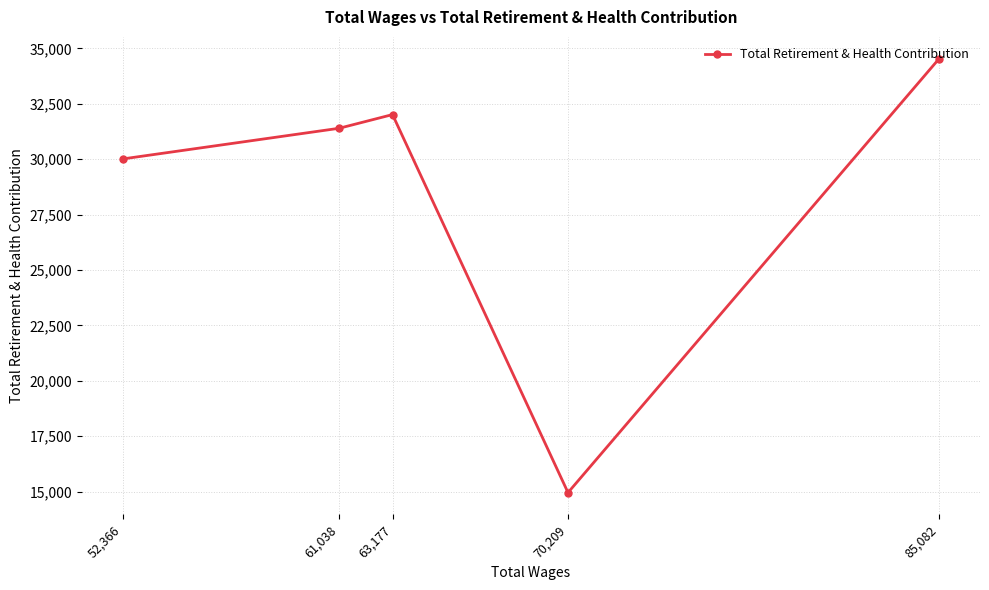

How many points are higher than both their immediate neighbors (excluding endpoints)?

1